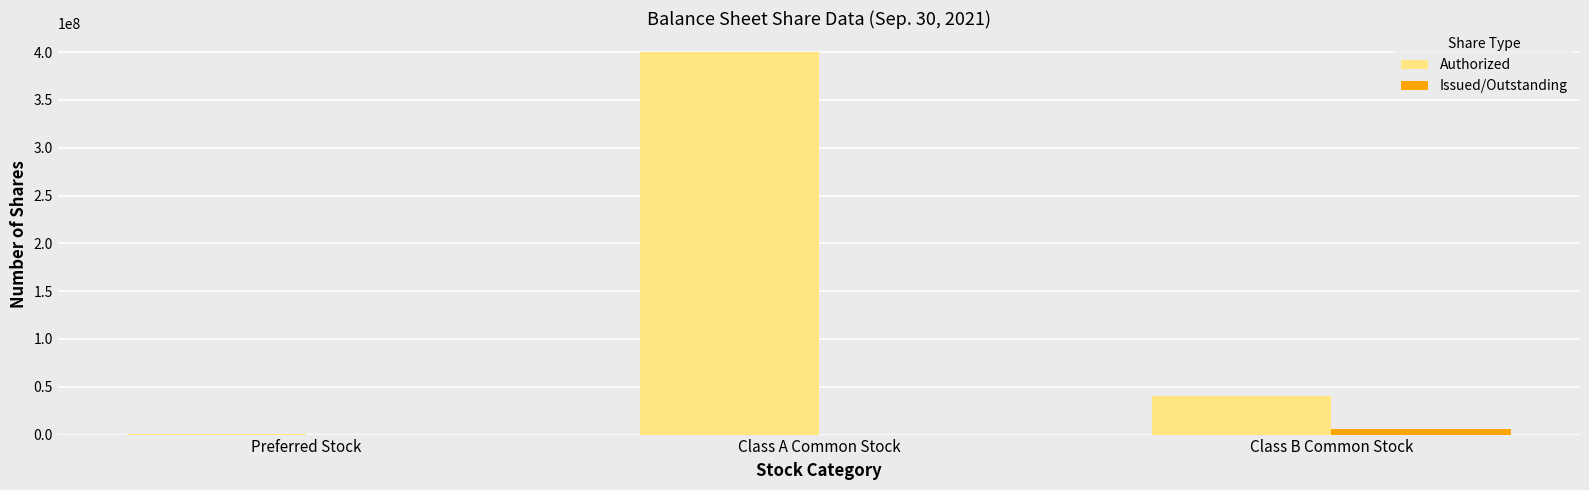

The Authorized series shows 40000000 at Class B Common Stock. True or false?

True